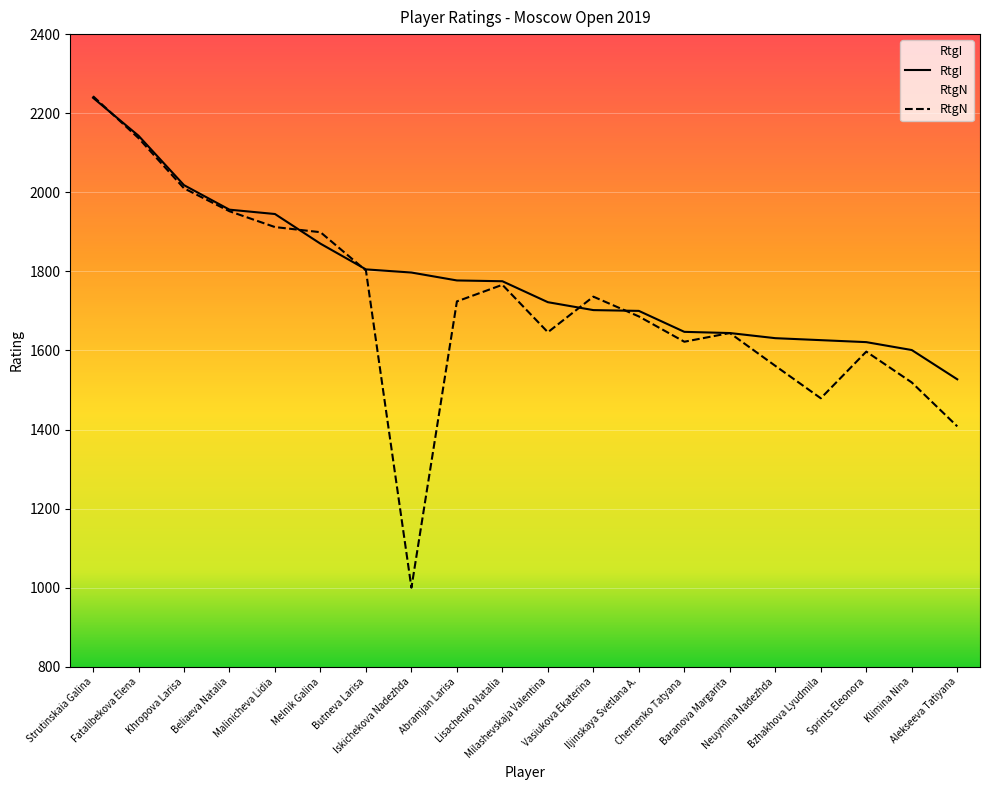

How many lines are shown in the chart?

2